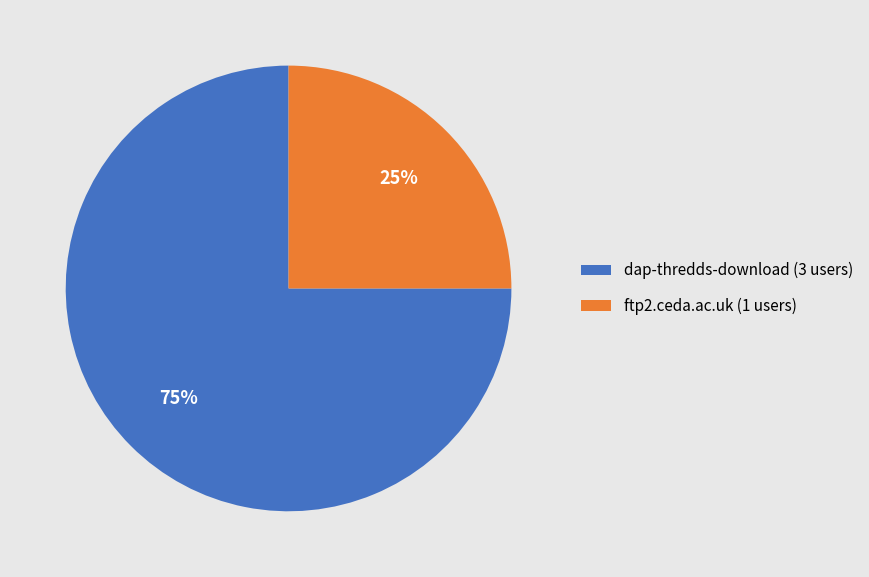

Approximately how many times larger is the value at dap-thredds-download (3 users) compared to ftp2.ceda.ac.uk (1 users)?

3.0